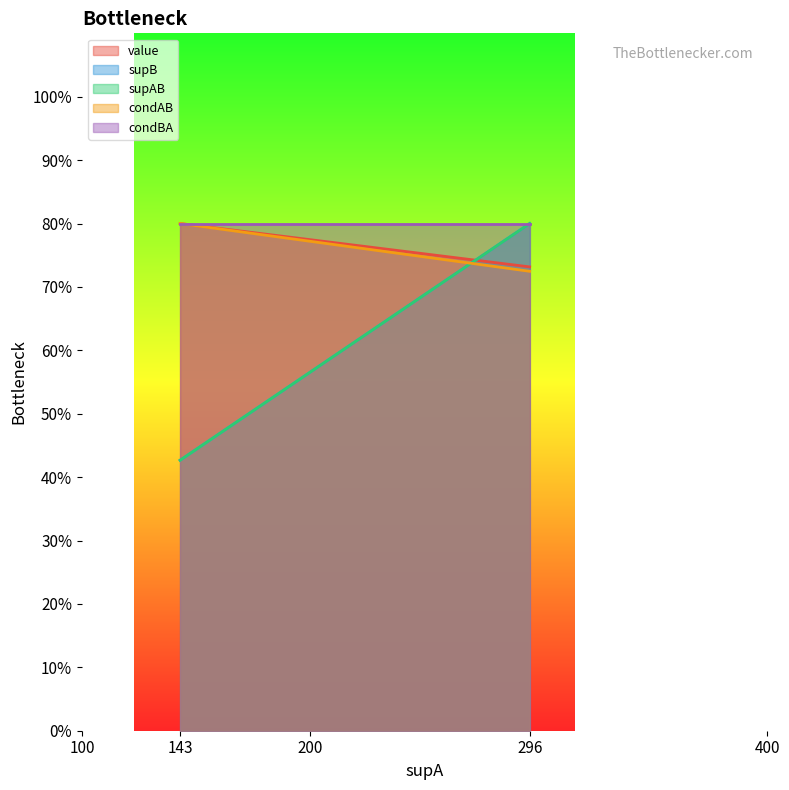

True or false: value has a value of 0.6 at 143.

False